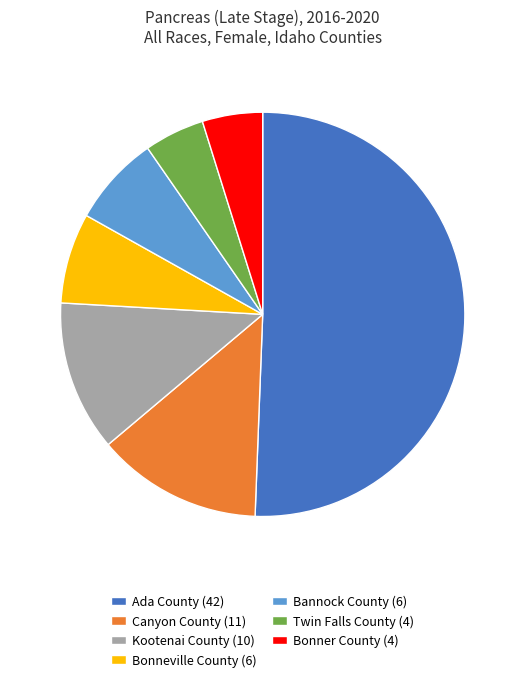

Count the number of slices in the pie.

7